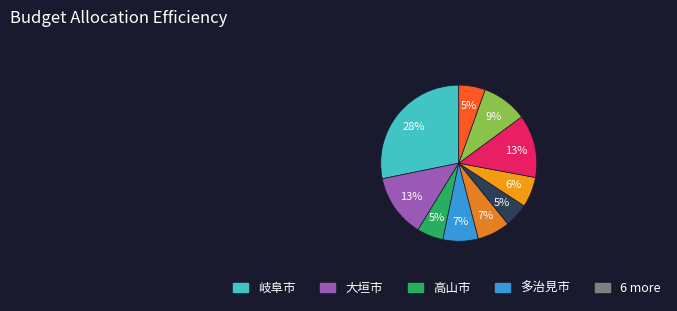

Count the number of slices in the pie.

10